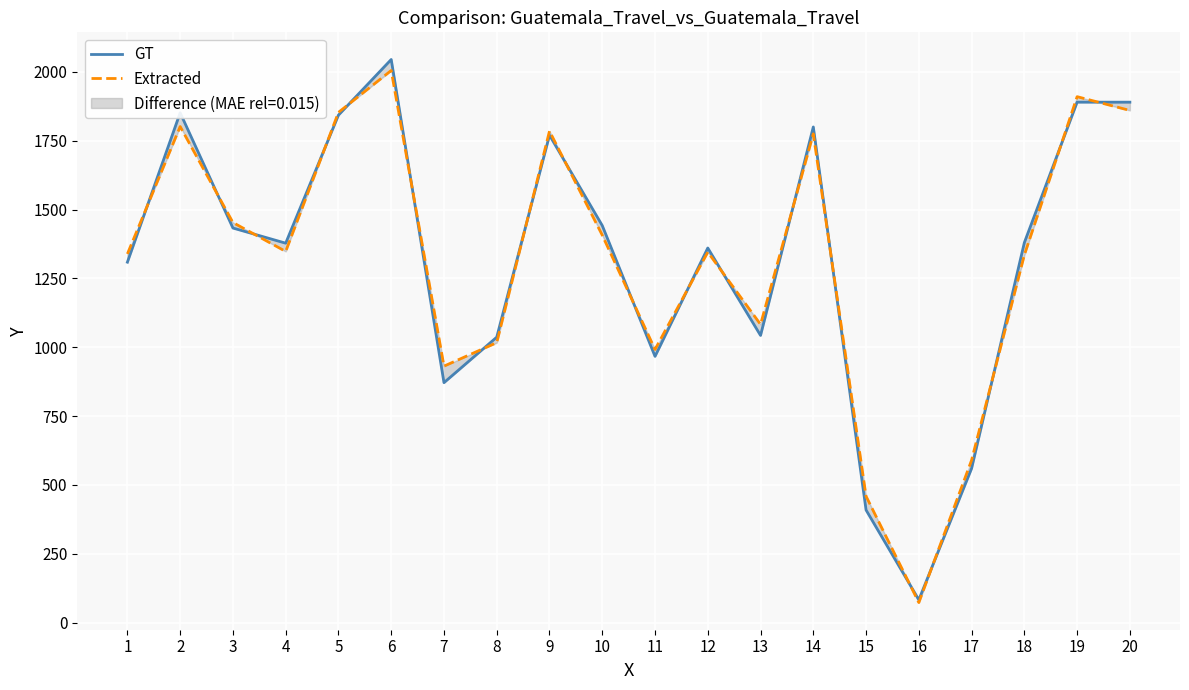

Does the chart display data point markers on the line(s)?

No